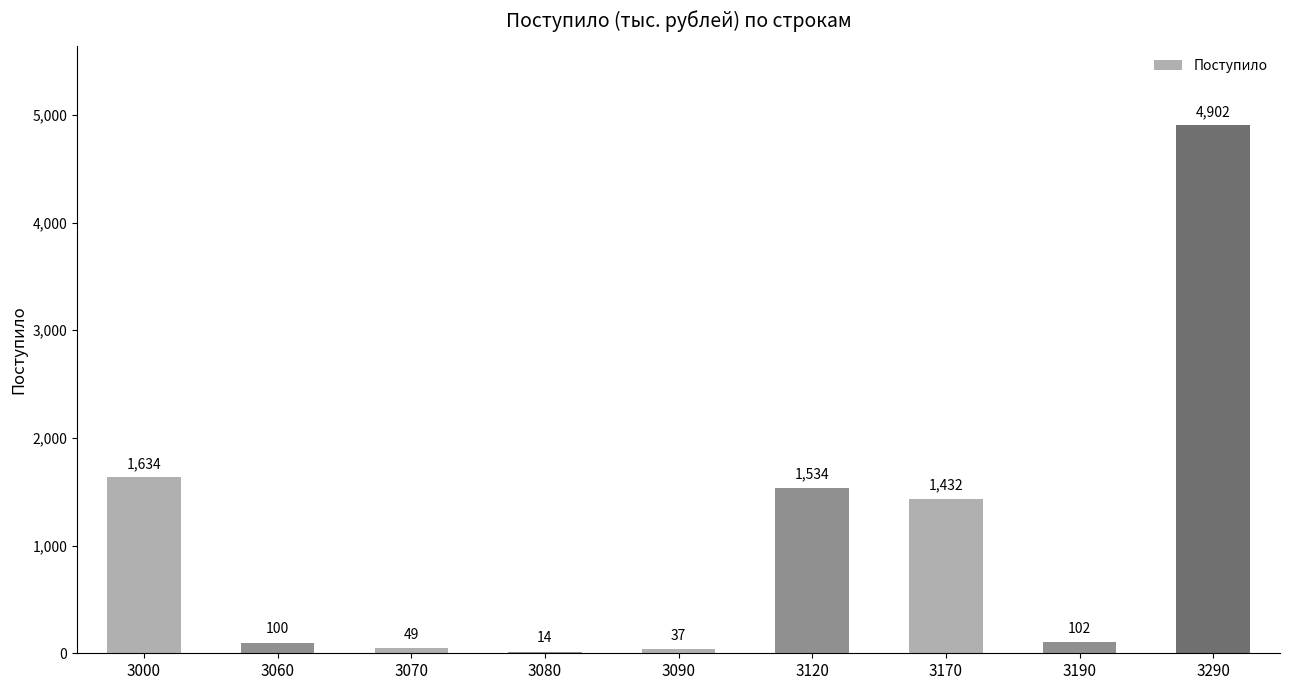

True or false: the data shows 2615 at 3000.

False